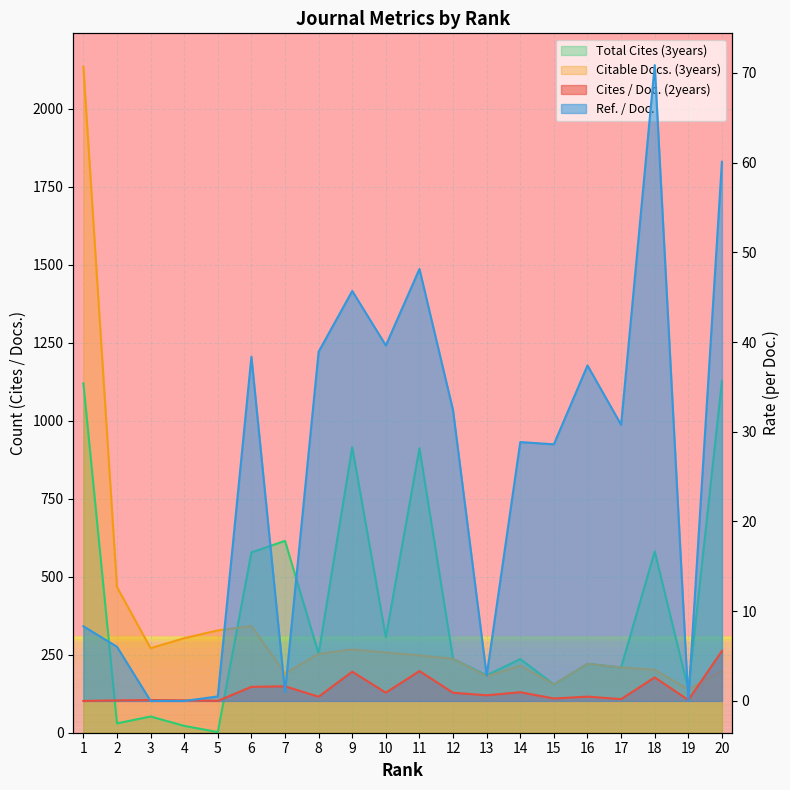

In Ref. / Doc., how many points are higher than both neighbors (excluding endpoints)?

6